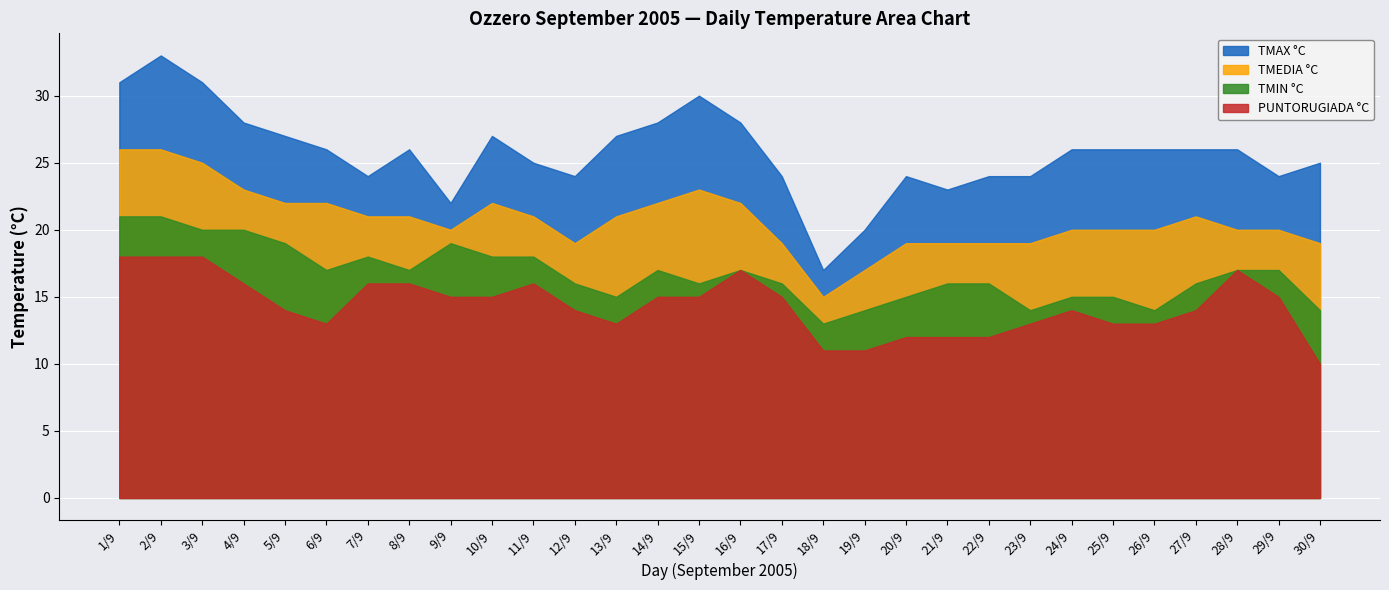

At which label does TMEDIA °C reach its minimum?

18/9